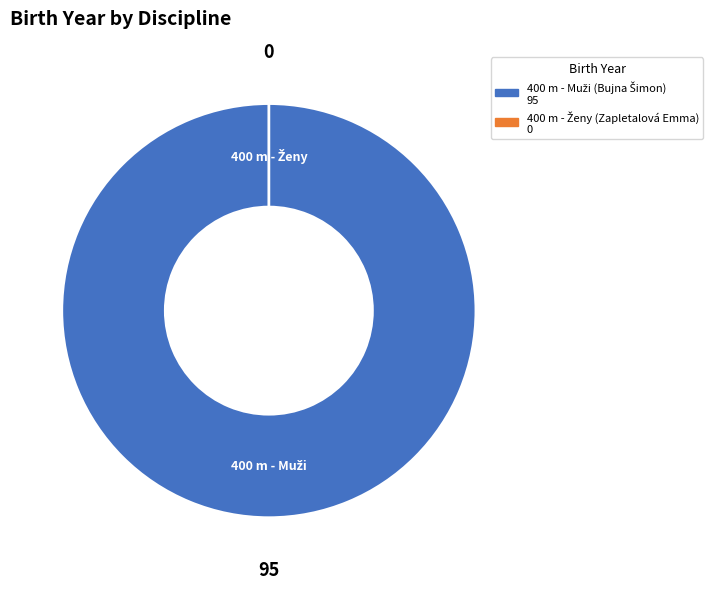

To the nearest percent, what percentage of the pie is 400 m - Muži (Bujna Šimon)?

100%